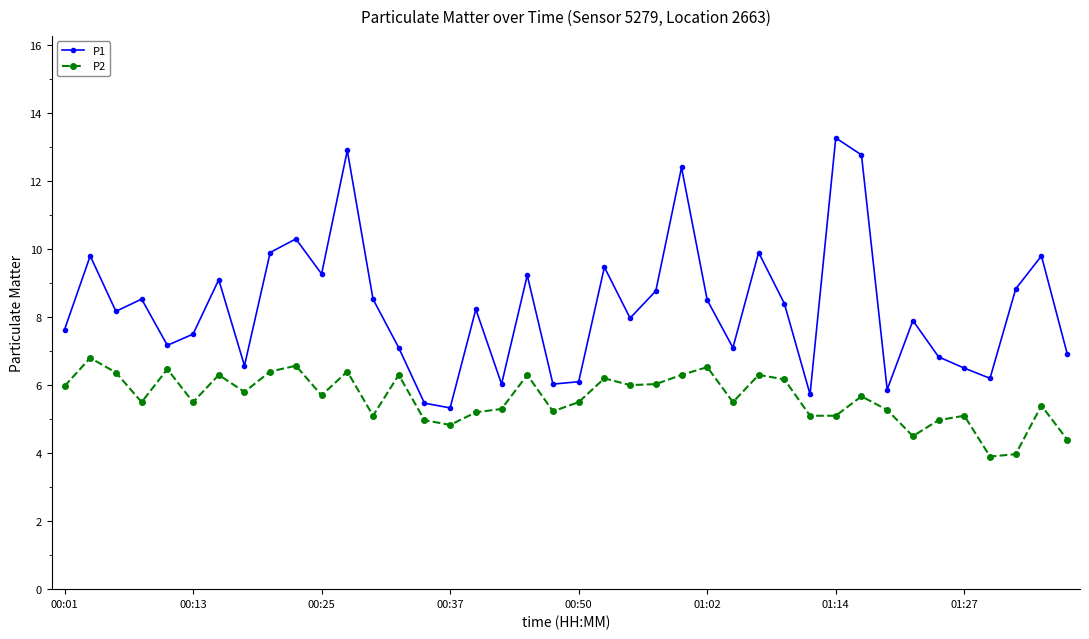

True or false: P1 has more than 1 points higher than both neighbors.

True